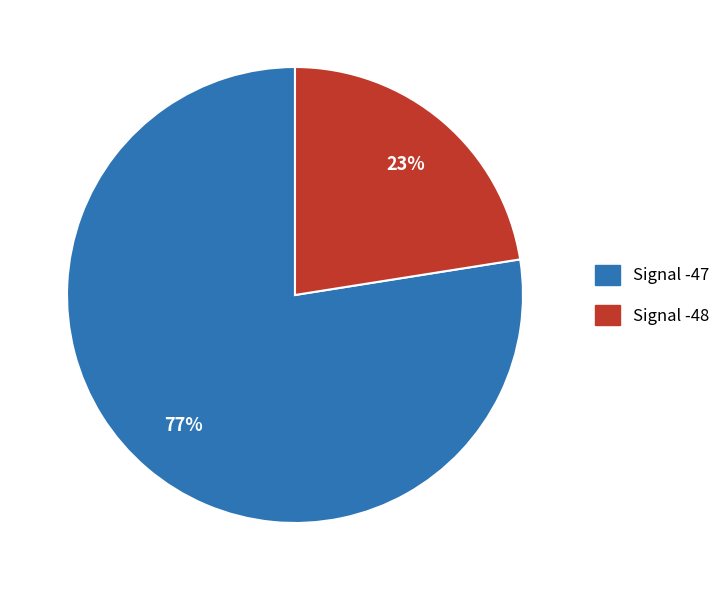

To the nearest percent, what is the average slice percentage?

50%